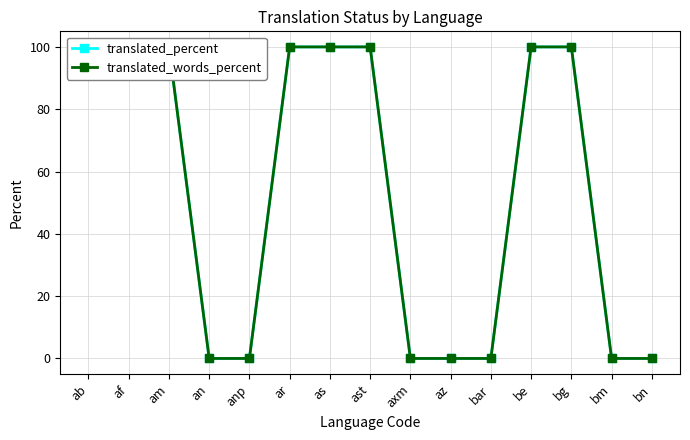

List the labels in order of translated_words_percent value, largest first.

ab, af, am, ar, as, ast, be, bg, an, anp, axm, az, bar, bm, bn